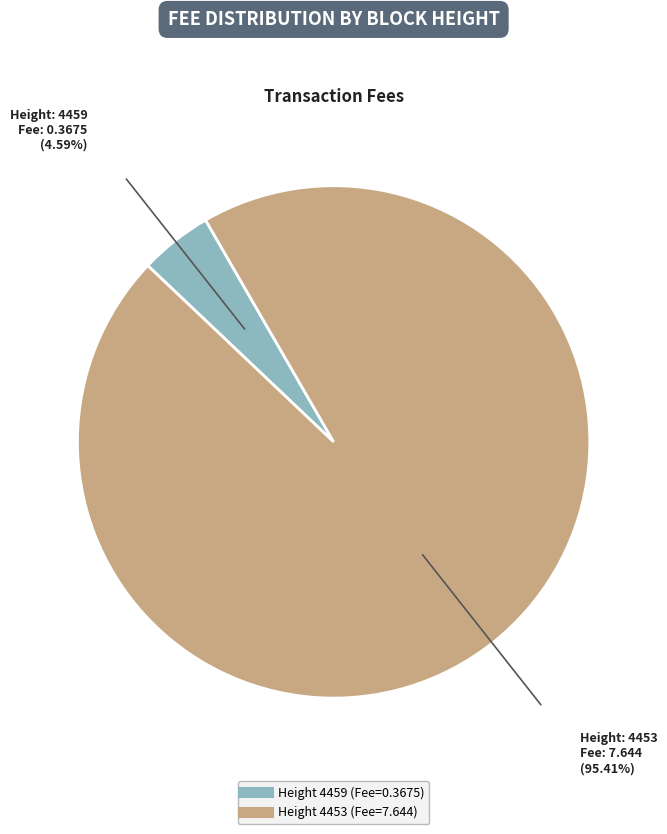

How many slices are in this pie chart?

2